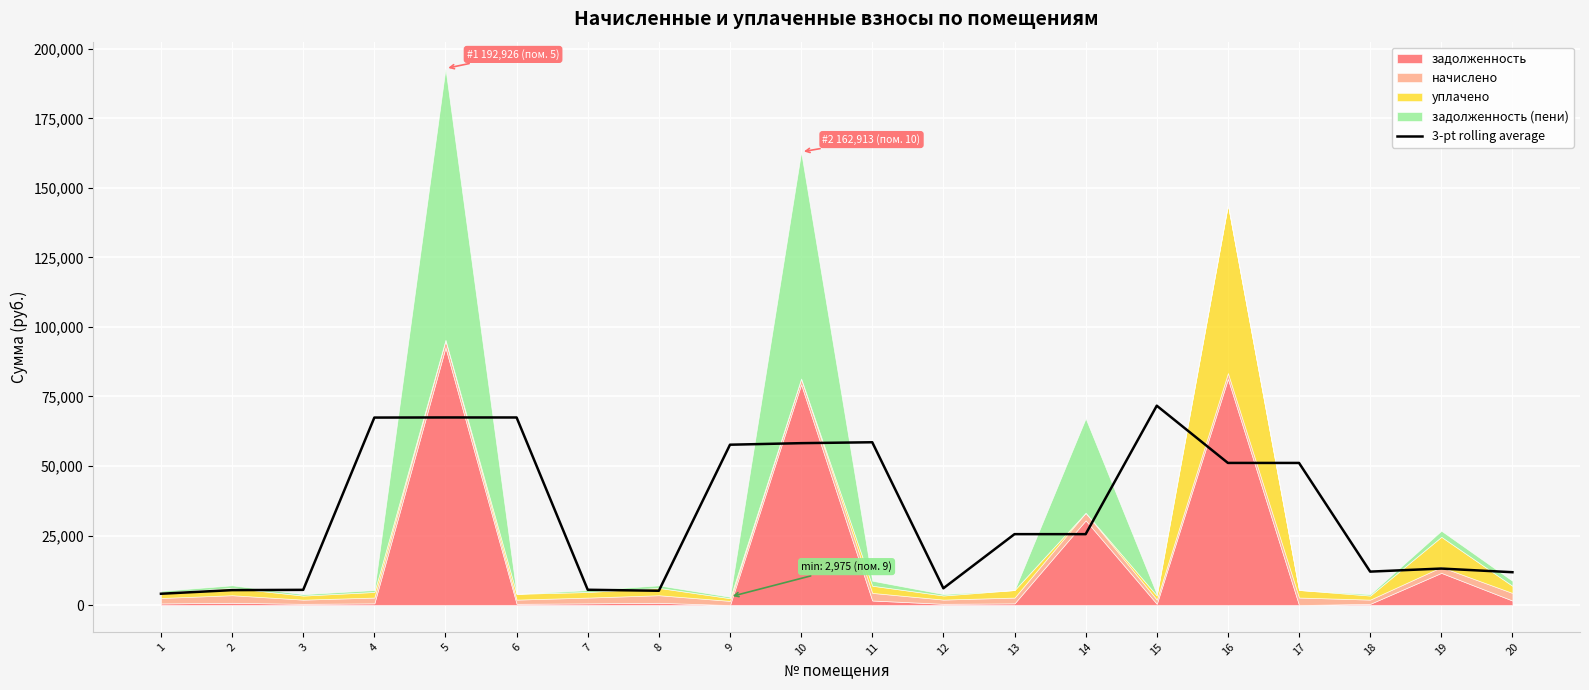

Which has a higher value, 15 or 12?

15